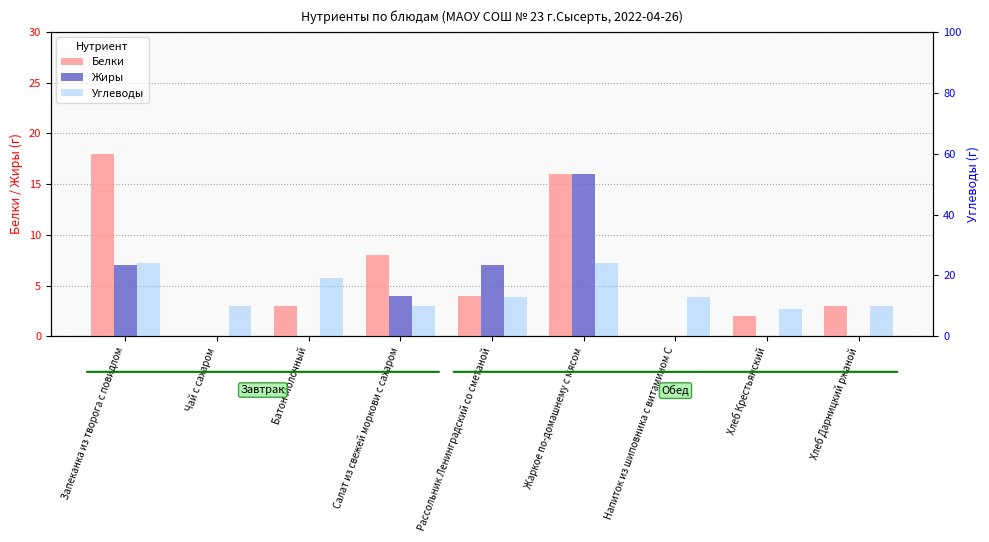

The Углеводы series shows 20 at Напиток из шиповника с витамином С. True or false?

False